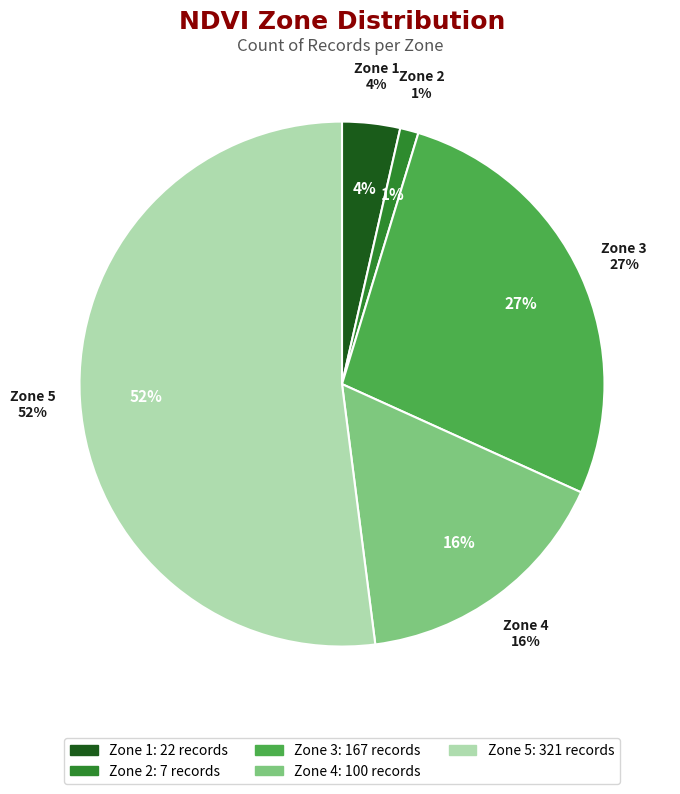

To the nearest percent, what percentage of the pie is Zone 2?

1%